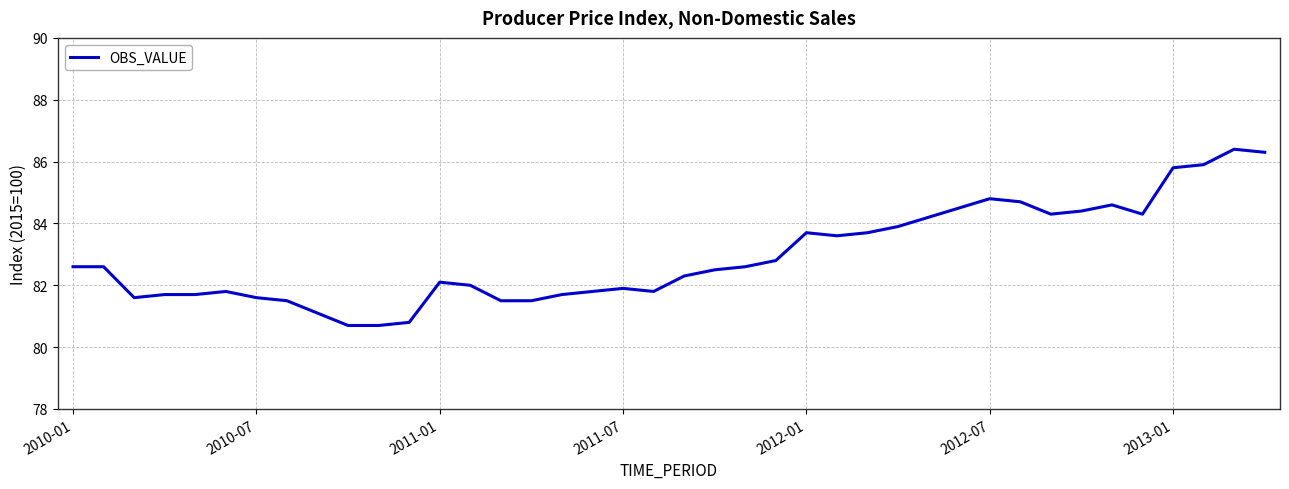

Is this an area chart (filled region under the line)?

No